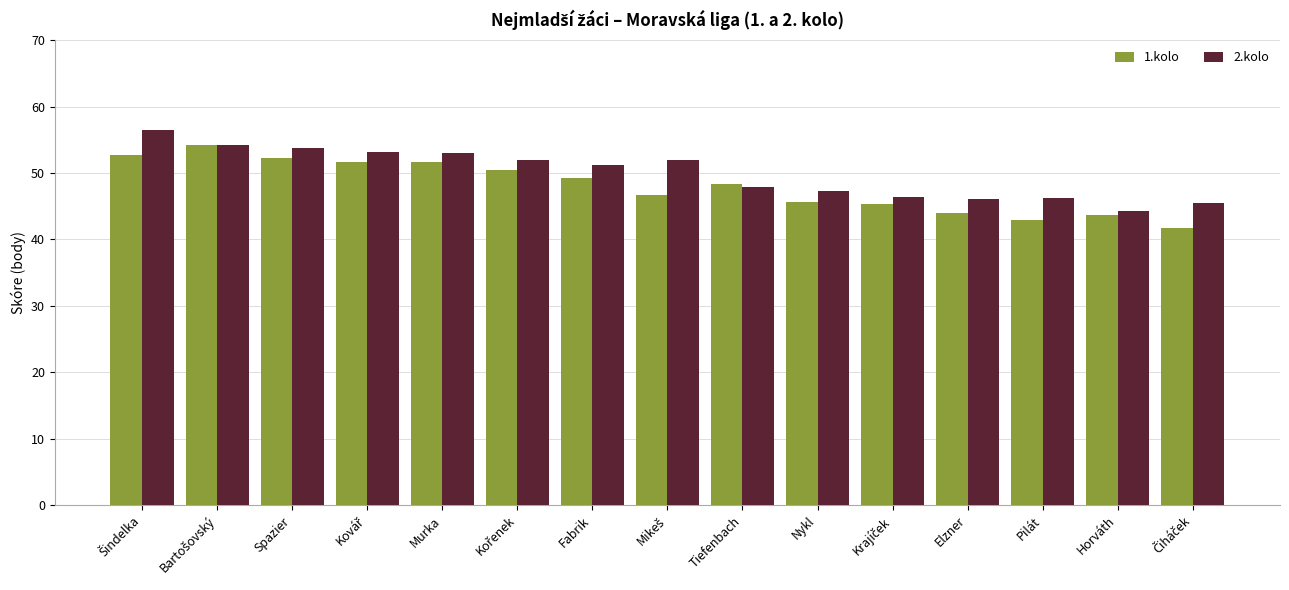

How many values in the 2.kolo series are below 51?

7